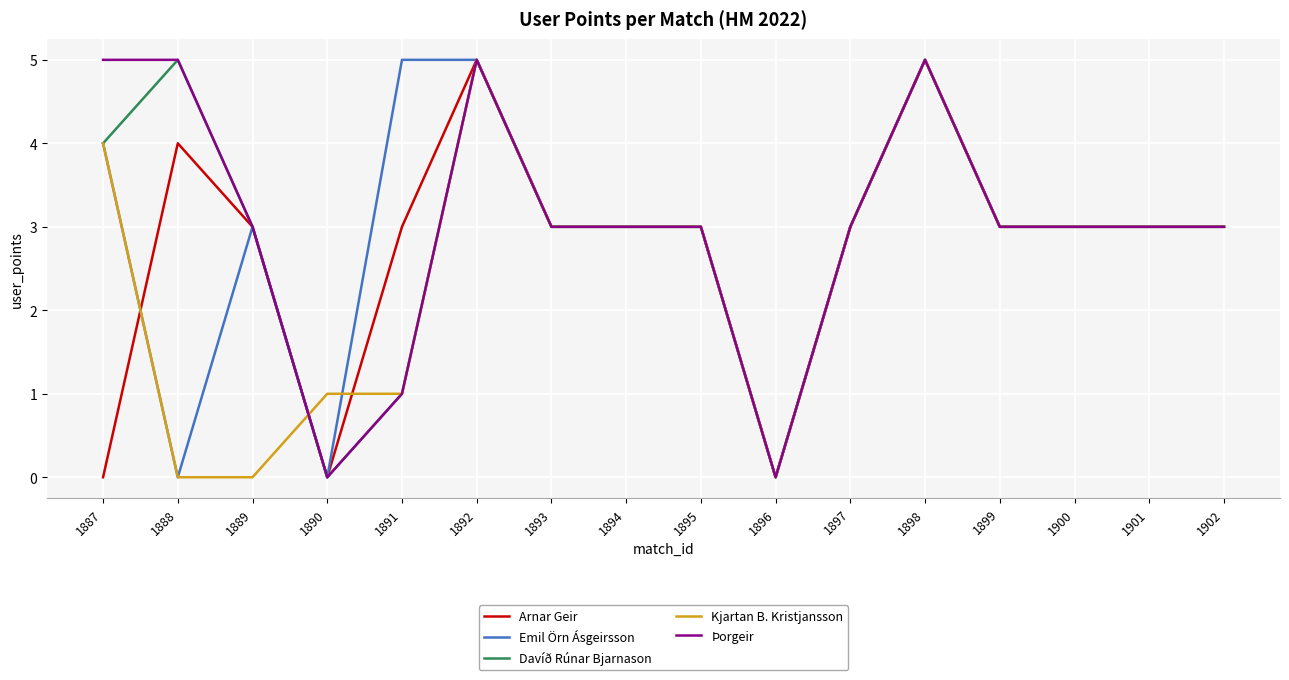

Reading left to right, what are all the values shown in this chart?

Arnar Geir: 0	4	3	0	3	5	3	3	3	0	3	5	3	3	3	3
Emil Örn Ásgeirsson: 4	0	3	0	5	5	3	3	3	0	3	5	3	3	3	3
Davíð Rúnar Bjarnason: 4	5	3	0	1	5	3	3	3	0	3	5	3	3	3	3
Kjartan B. Kristjansson: 4	0	0	1	1	5	3	3	3	0	3	5	3	3	3	3
Þorgeir: 5	5	3	0	1	5	3	3	3	0	3	5	3	3	3	3